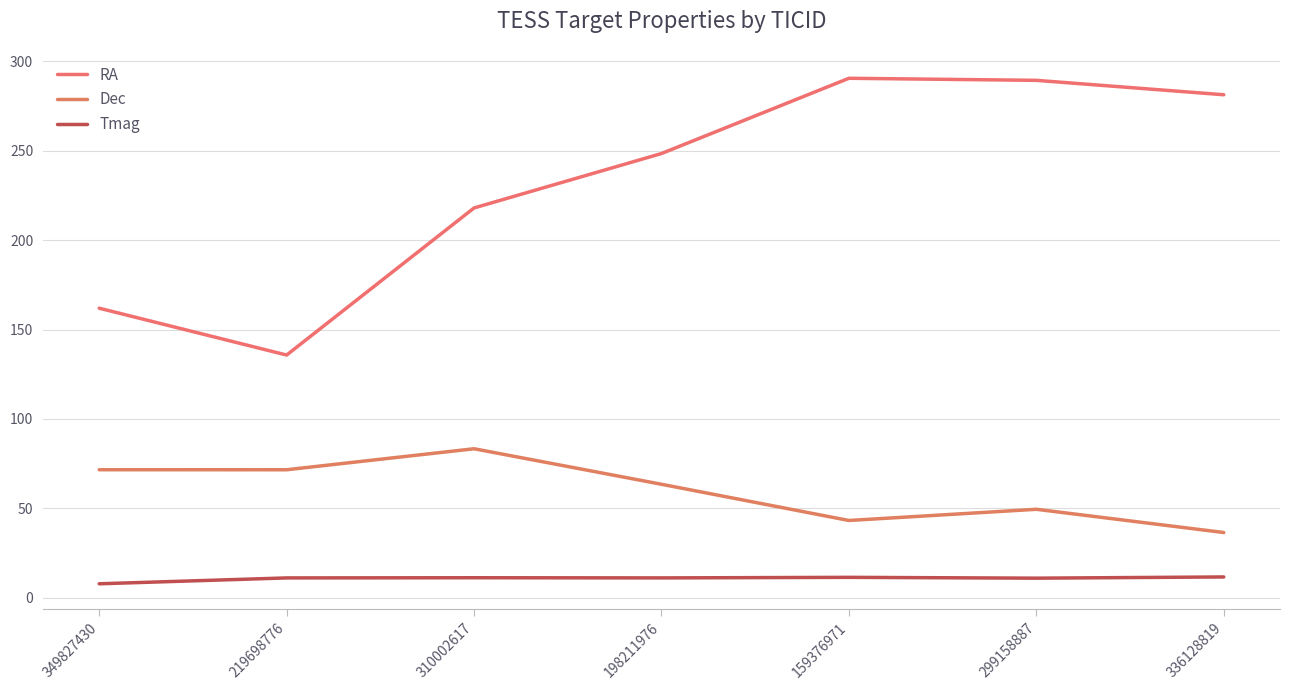

What is the smallest value displayed?

7.9